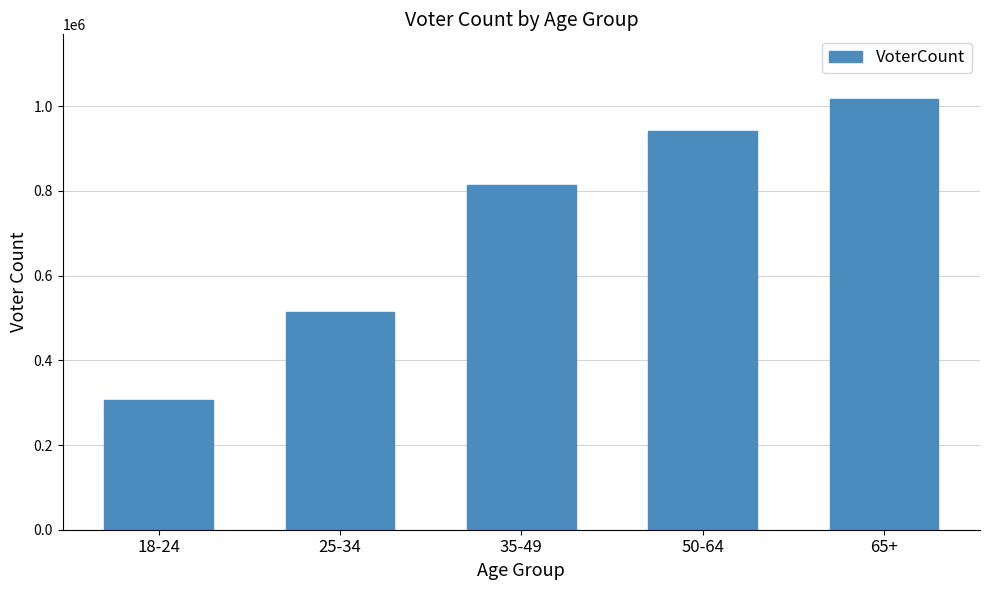

What is the label of the 1st bar from the left?

18-24